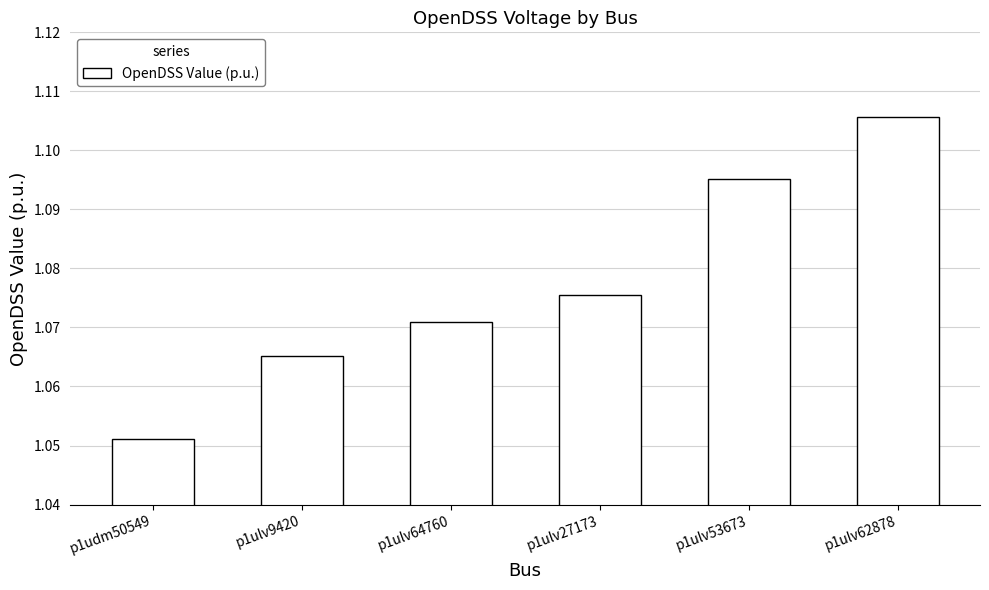

What is the ratio of the value at p1ulv9420 to the value at p1ulv62878?

1.0